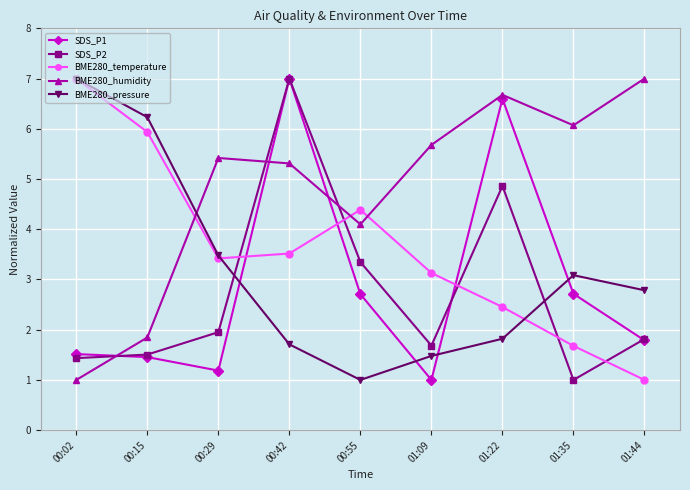

At how many categories does at least one series exceed 5?

8